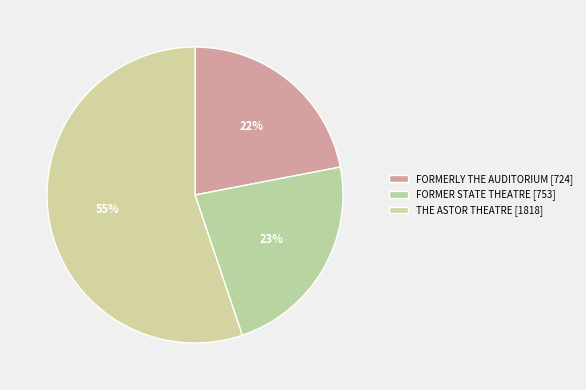

What is the total percentage of FORMERLY THE AUDITORIUM and THE ASTOR THEATRE?

77.1%